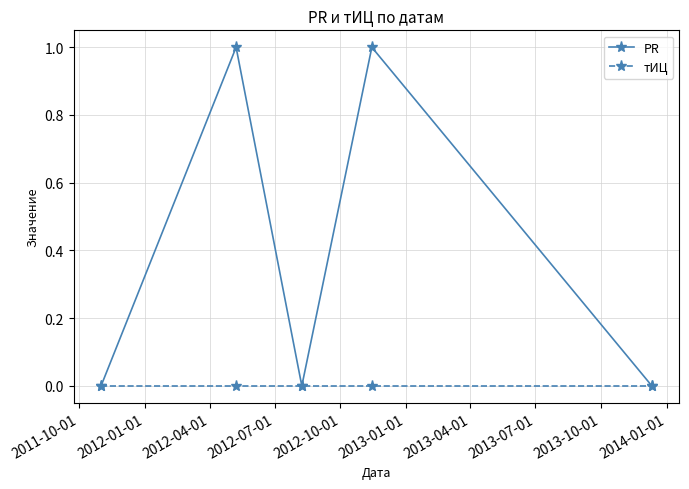

Which series has the largest range (max minus min)?

PR